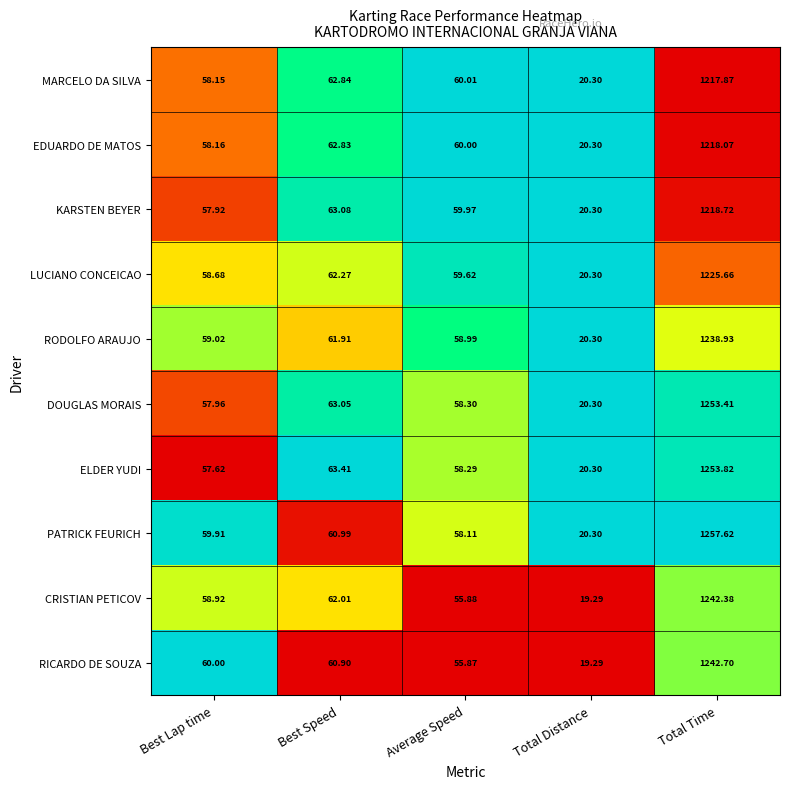

Rank the series at Total Time from lowest to highest value.

MARCELO DA SILVA, EDUARDO DE MATOS, KARSTEN BEYER, LUCIANO CONCEICAO, RODOLFO ARAUJO, CRISTIAN PETICOV, RICARDO DE SOUZA, DOUGLAS MORAIS, ELDER YUDI, PATRICK FEURICH